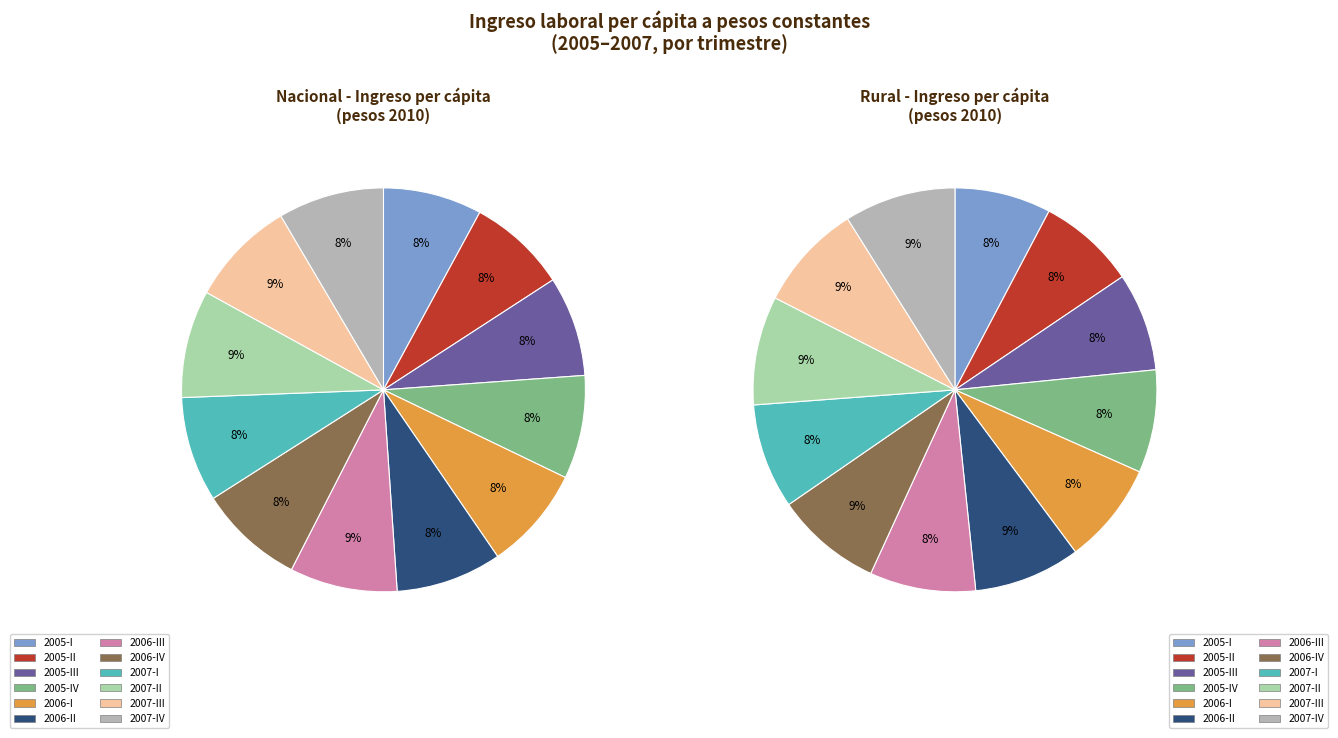

Combined, do 2005-I and 2006-III account for over 50%?

No